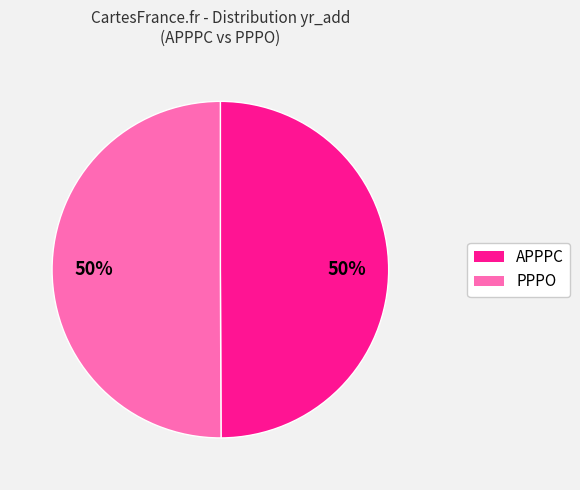

What is the ratio of the value at PPPO to the value at APPPC?

1.0